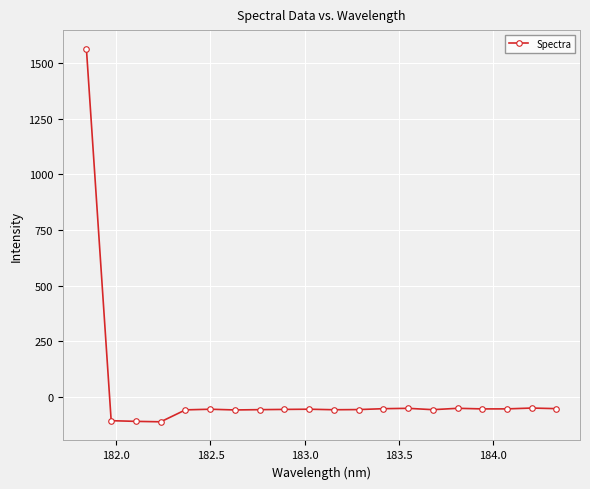

What is the minimum value shown in the chart?

-111.5